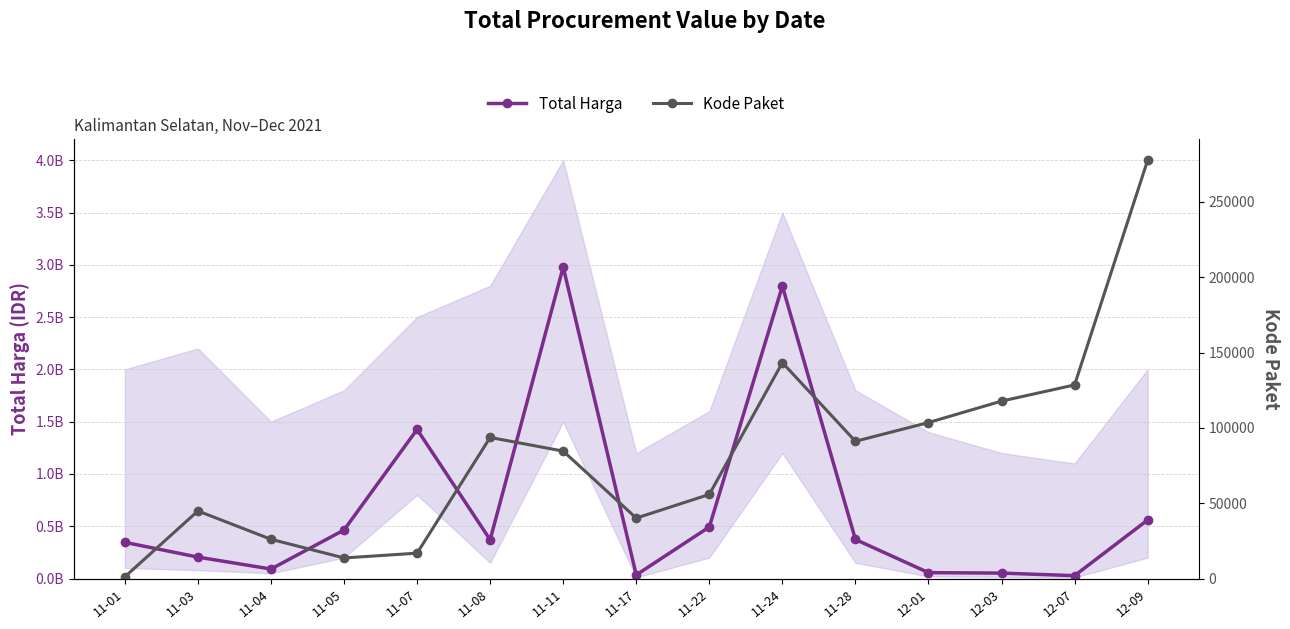

How many series are shown in this chart?

2